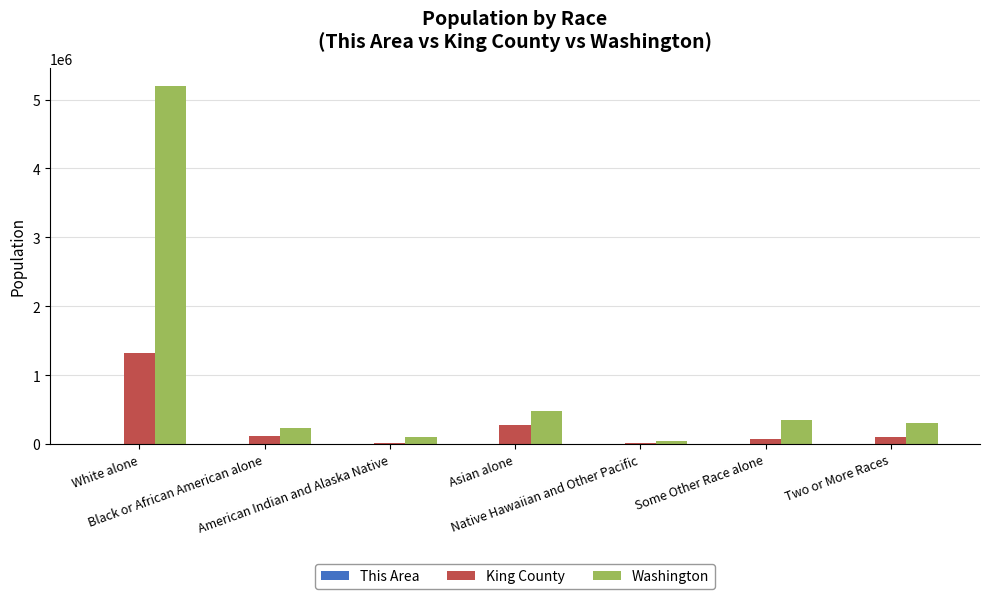

How many data points does each series have?

7